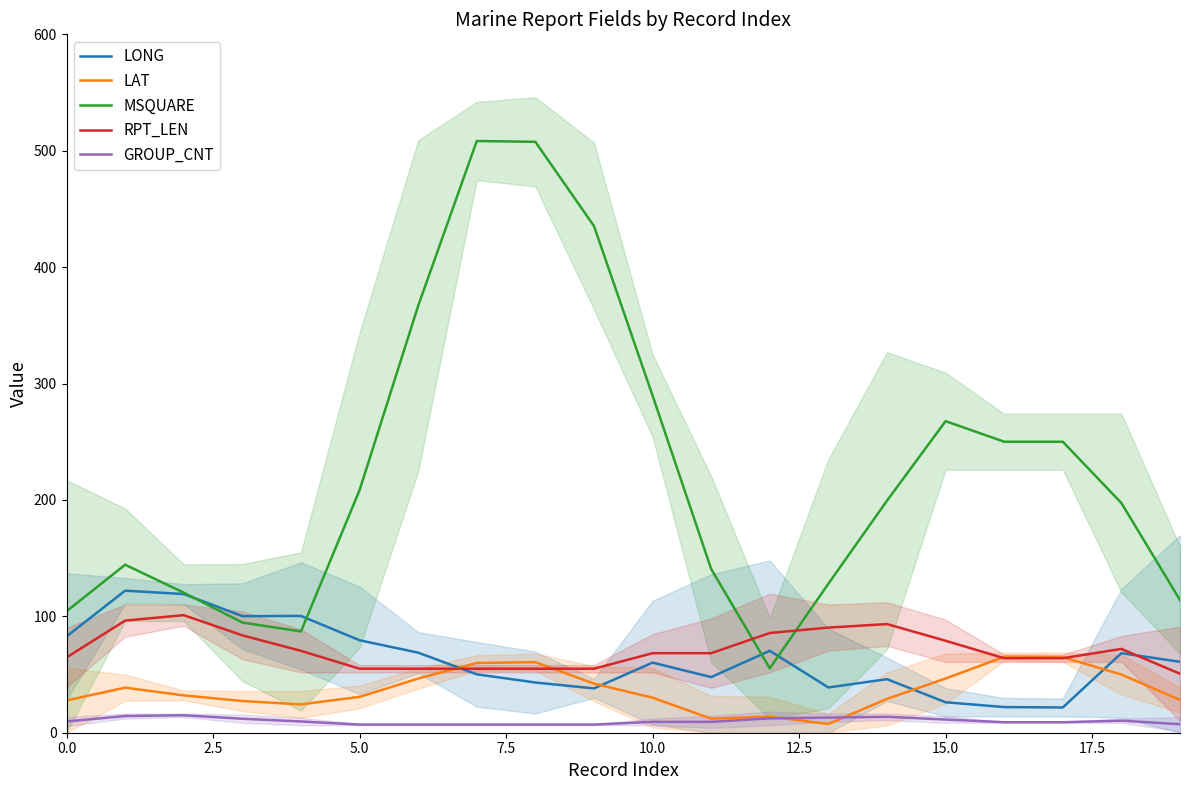

What is the highest value of the LONG series?

122.0